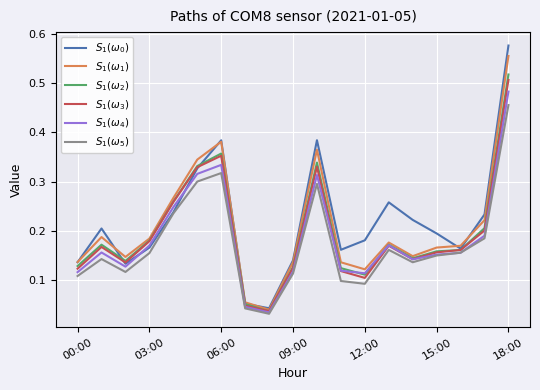

True or false: $S_1(\omega_0)$ has more than 0 points higher than both neighbors.

True